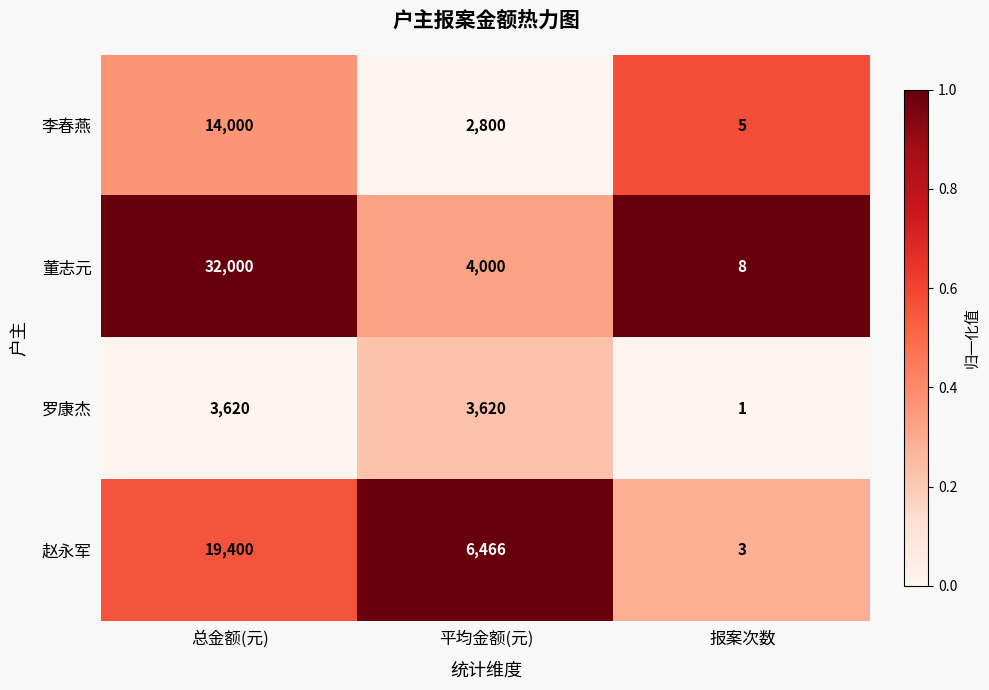

Which category has the highest value in the 董志元 series?

总金额(元)